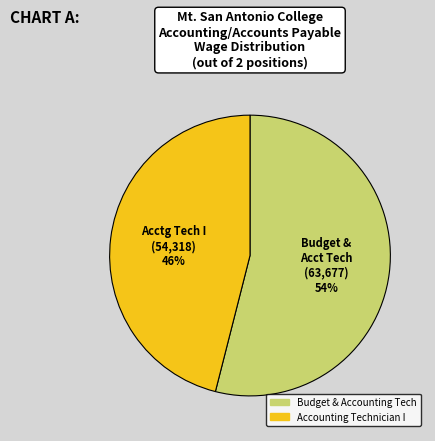

What is the largest slice in the pie chart?

Budget & Accounting Tech